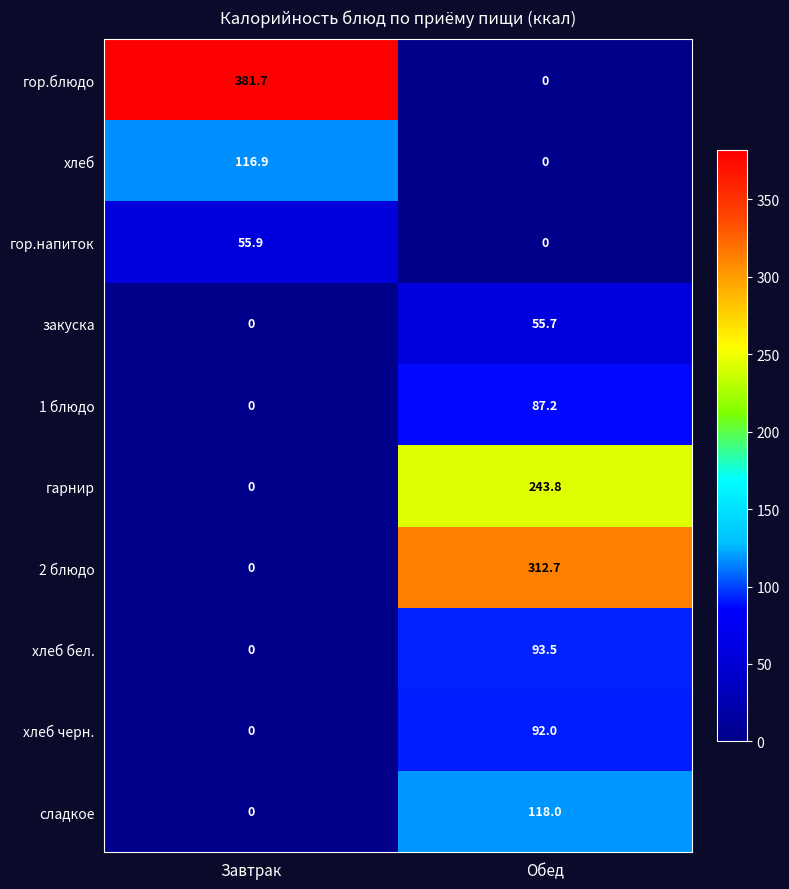

What is the difference between the 1 блюдо values at Обед and Завтрак?

87.2